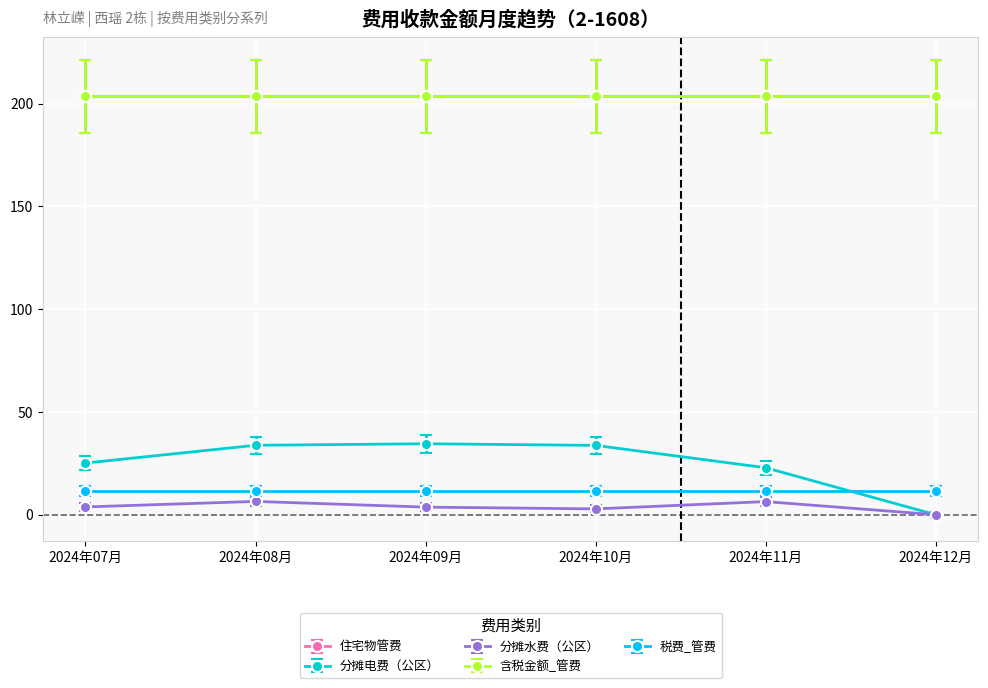

Reading left to right, transcribe all the data shown in this chart.

住宅物管费: 203.6	203.6	203.6	203.6	203.6	203.6
分摊电费（公区）: 25.1	33.8	34.5	33.7	22.9	0.0
分摊水费（公区）: 3.8	6.5	3.7	2.8	6.4	0.0
含税金额_管费: 203.6	203.6	203.6	203.6	203.6	203.6
税费_管费: 11.5	11.5	11.5	11.5	11.5	11.5